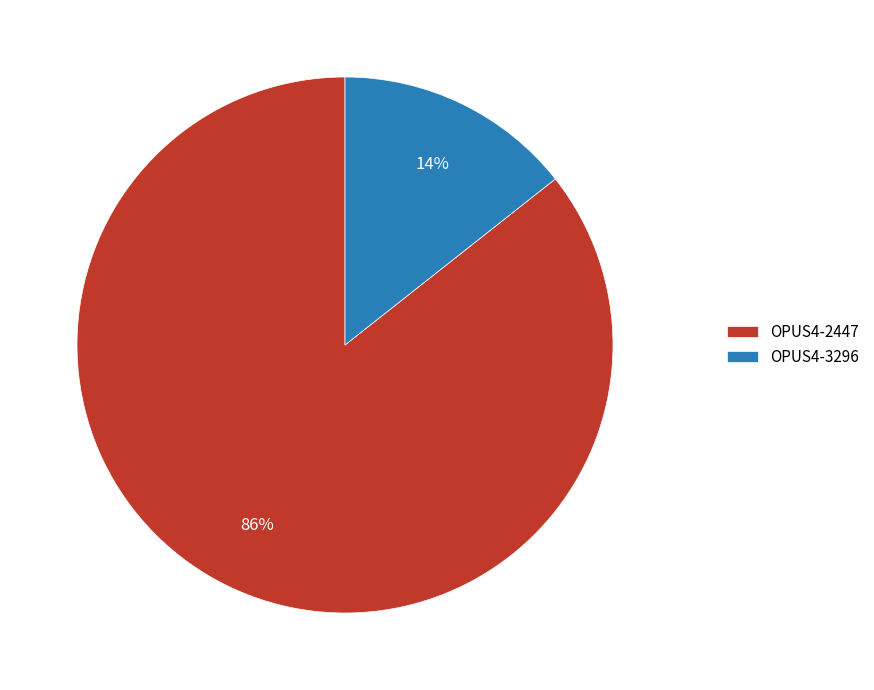

What percentage is the OPUS4-3296 slice, to the nearest percent?

14%